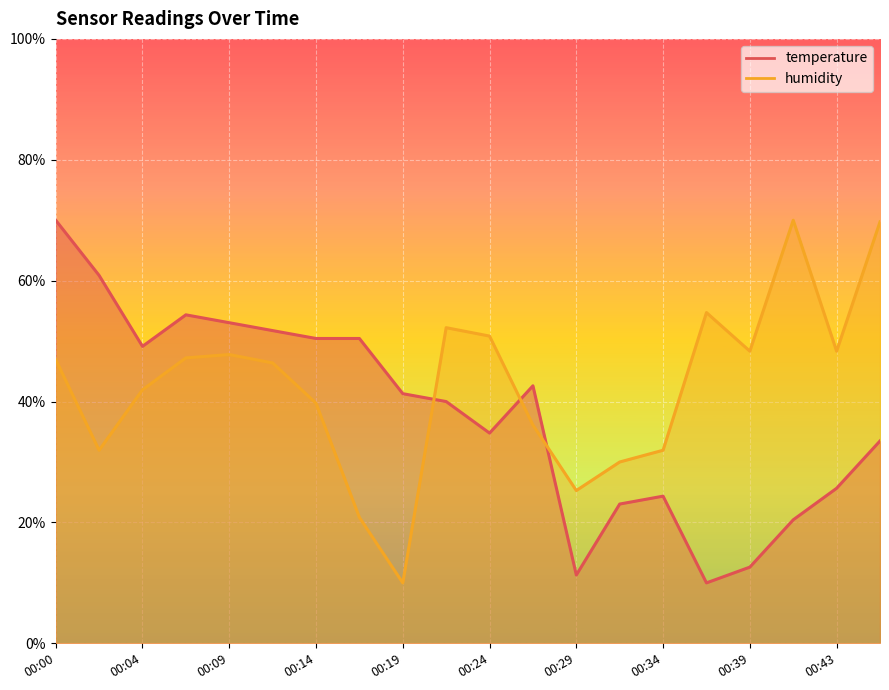

At which category does temperature reach its first local peak?

00:07